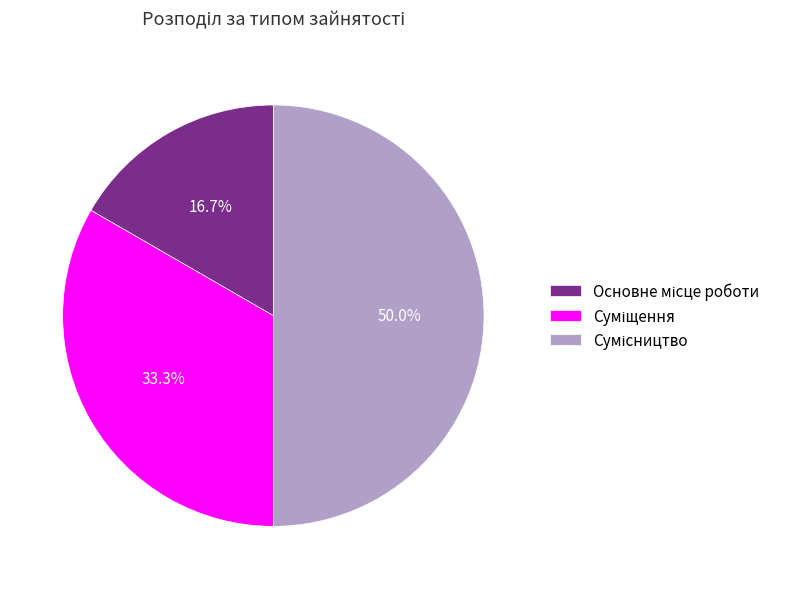

Is there a majority slice in this chart?

No